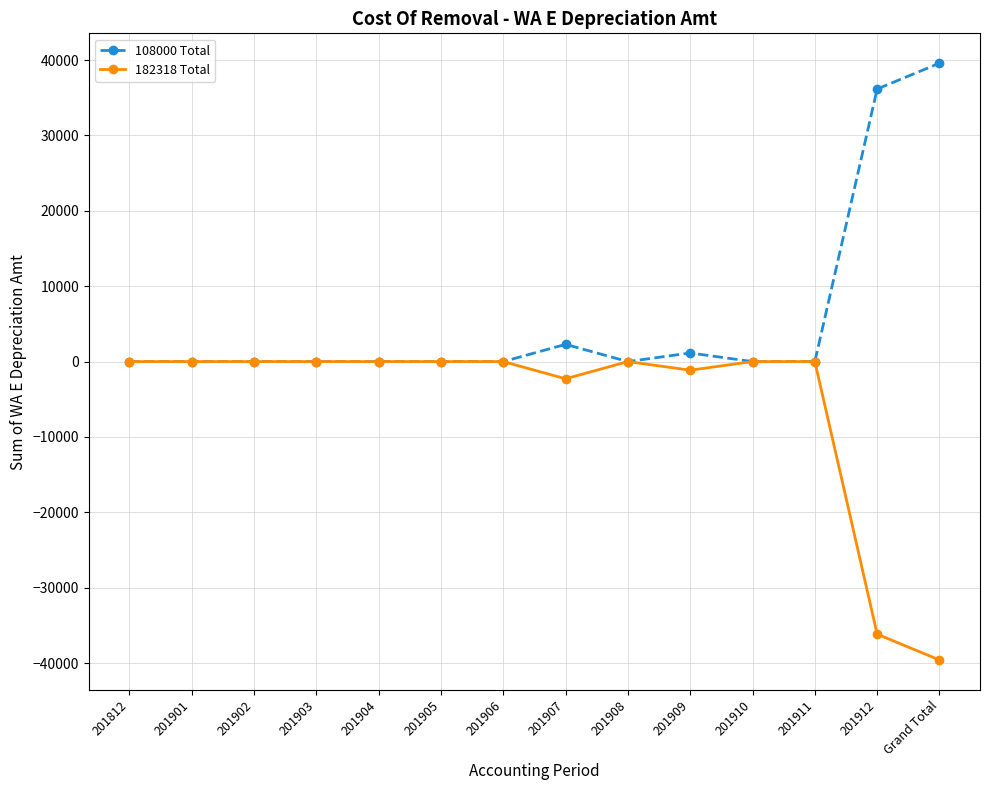

Reading right to left, extract all data points from this chart.

108000 Total: 39590.7	36165.8	0.0	0.0	1141.6	0.0	2283.3	0.0	0.0	0.0	0.0	0.0	0.0	0.0
182318 Total: -39590.7	-36165.8	0.0	0.0	-1141.6	0.0	-2283.3	0.0	0.0	0.0	0.0	0.0	0.0	0.0